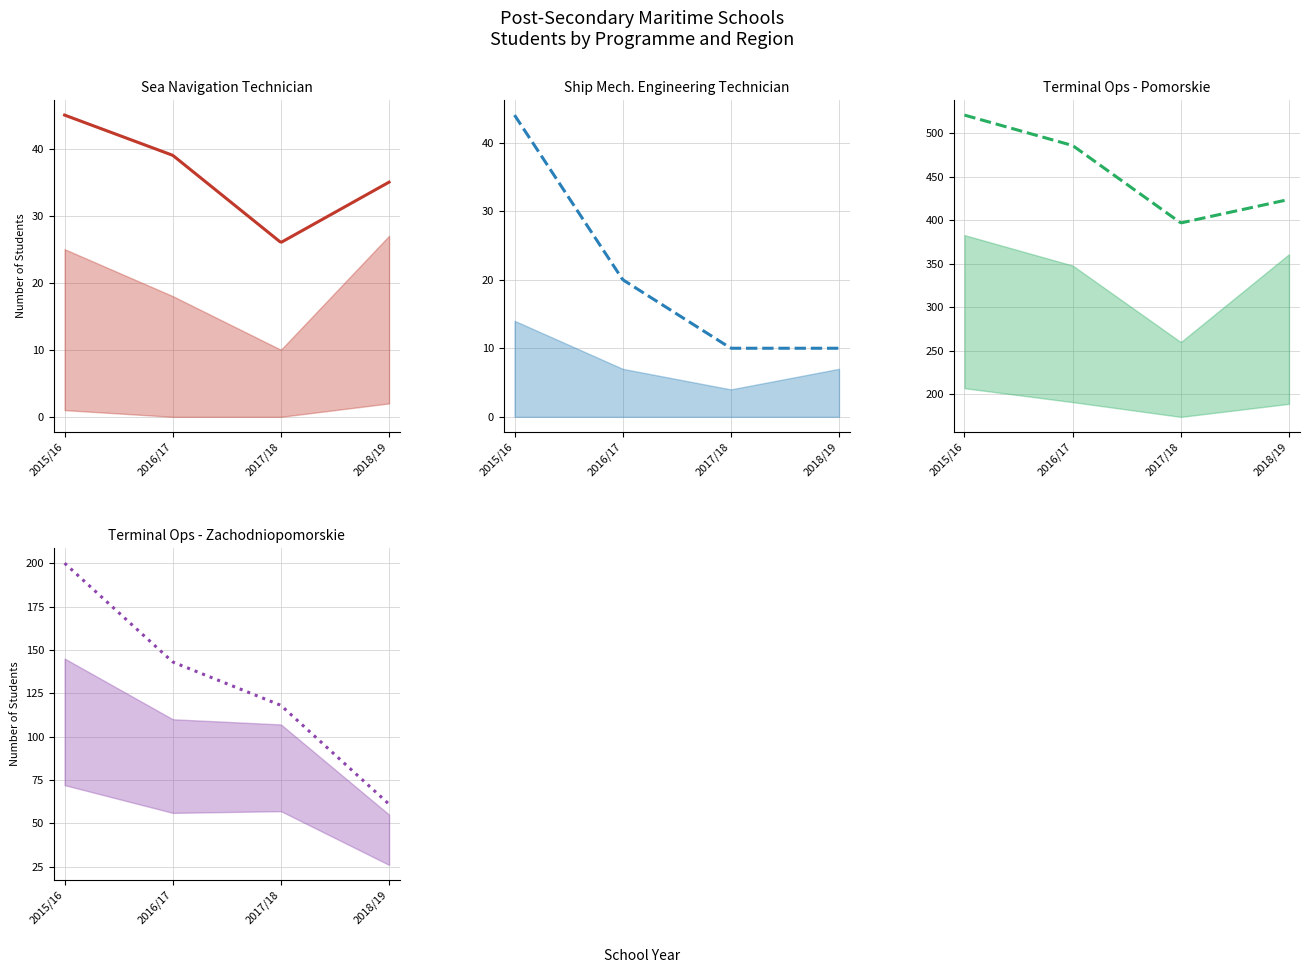

How many lines are shown in the chart?

4